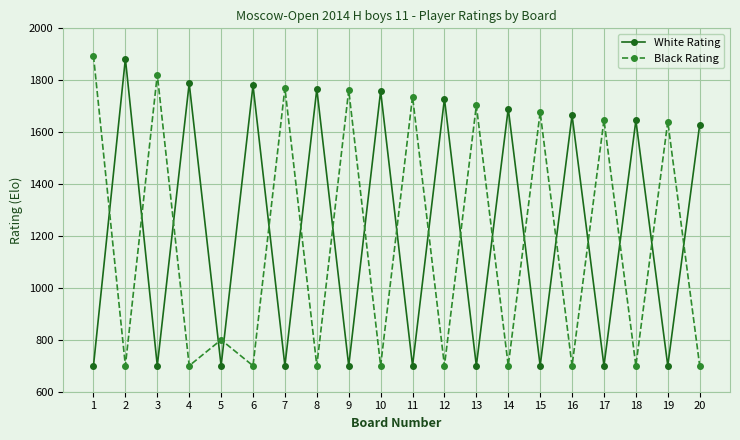

Is the value of Black Rating at 11 greater than the value of White Rating at 14?

Yes